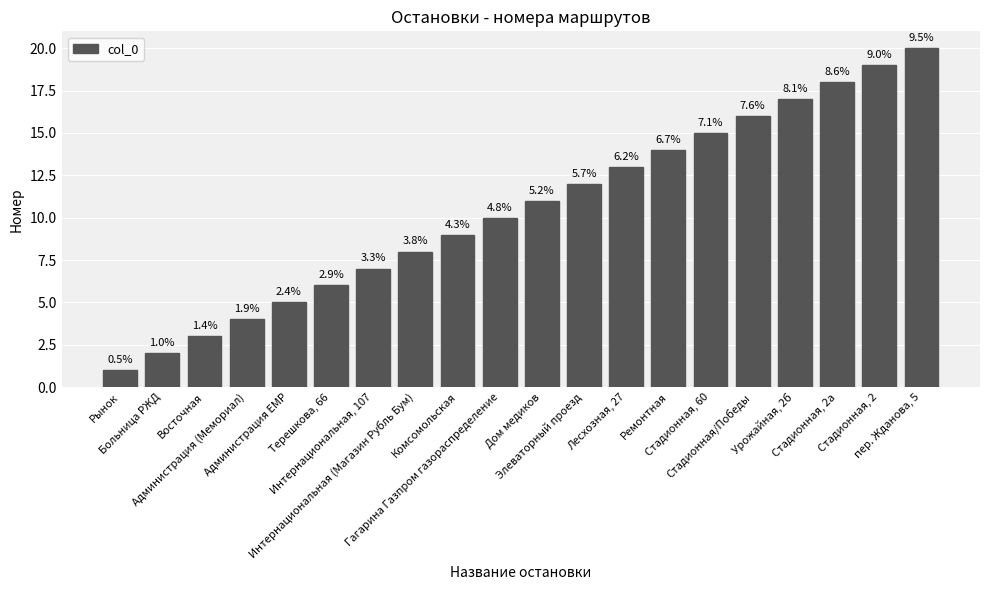

List the labels in order of value, smallest first.

Рынок, Больница РЖД, Восточная, Администрация (Мемориал), Администрация ЕМР, Терешкова, 66, Интернациональная, 107, Интернациональная (Магазин Рубль Бум), Комсомольская, Гагарина Газпром газораспределение, Дом медиков, Элеваторный проезд, Лесхозная, 27, Ремонтная, Стадионная, 60, Стадионная/Победы, Урожайная, 2б, Стадионная, 2а, Стадионная, 2, пер. Жданова, 5